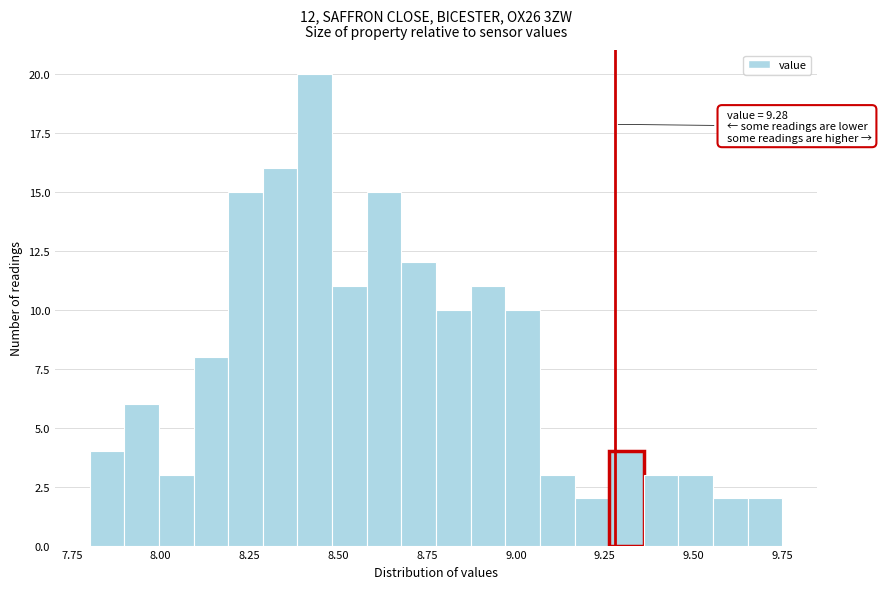

Around what value on the x-axis is the tallest bar? Give the approximate position of its centre, as read against the axis.

8.45